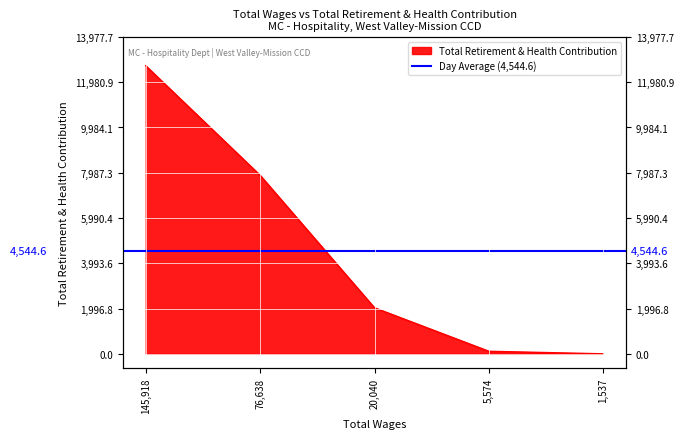

List the labels in order of value, largest first.

145918.0, 76638.0, 20040.0, 5574.0, 1537.0